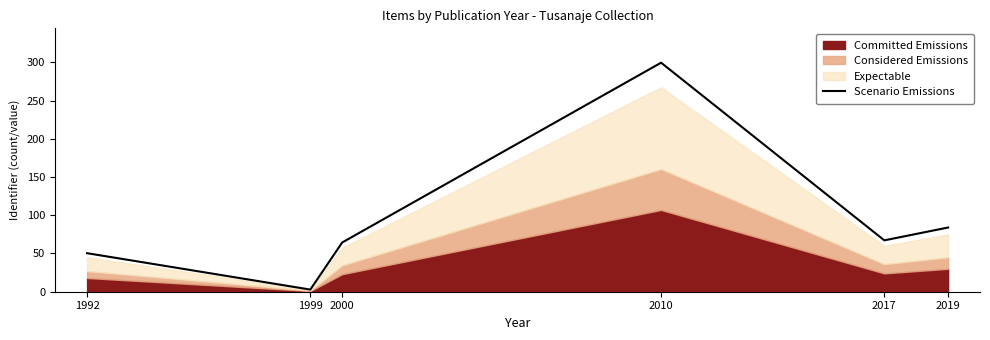

At which category does the chart reach its peak across all series?

2010